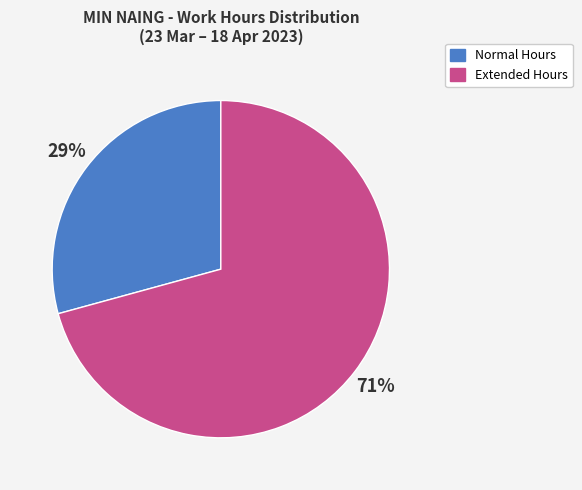

To the nearest percent, what is the average slice percentage?

50%